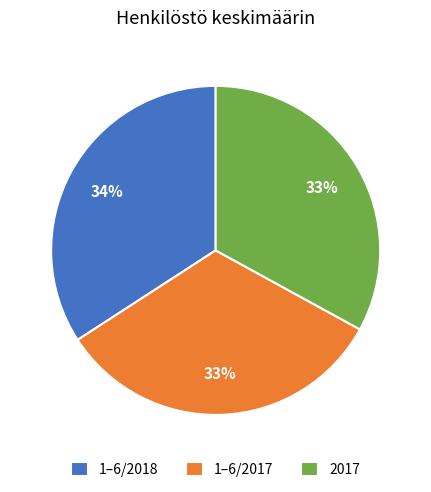

What is the largest slice in the pie chart?

1–6/2018